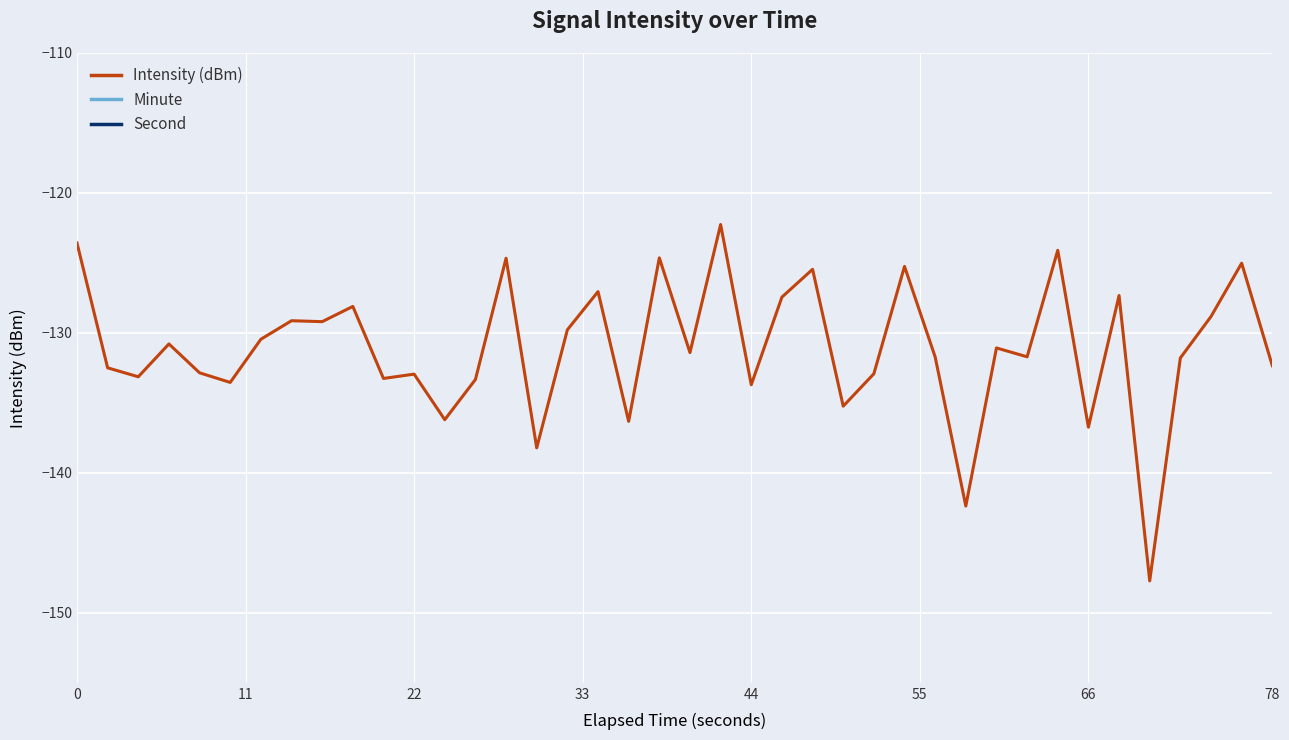

What is the spread (max minus min) of values at 44?

140.9